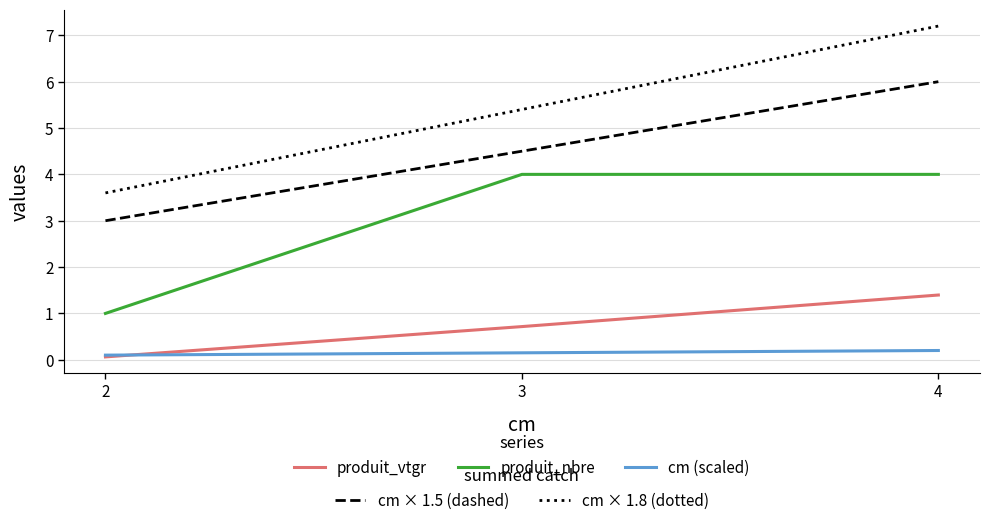

What is the difference between the highest and lowest values at 4?

7.0